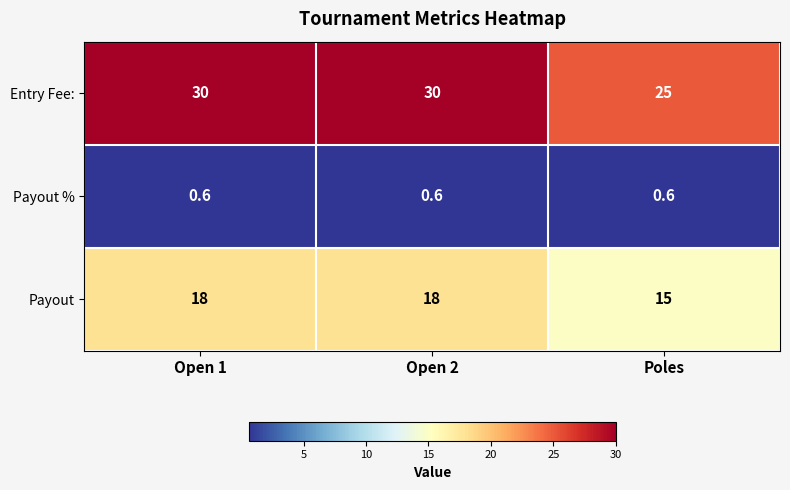

What is the minimum value shown in the chart?

0.6